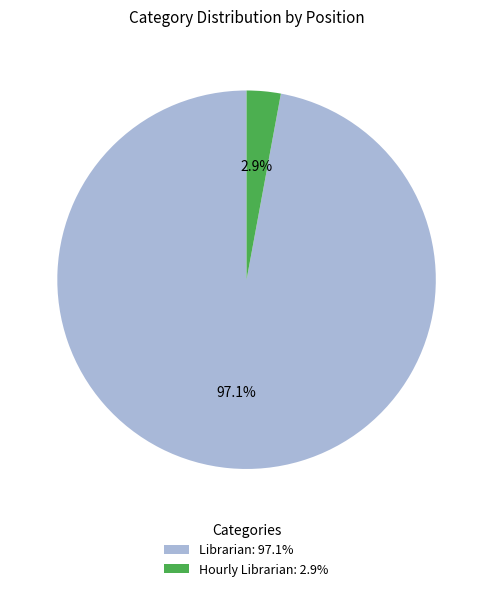

Combined, what portion of the pie is Hourly Librarian and Librarian?

100.0%